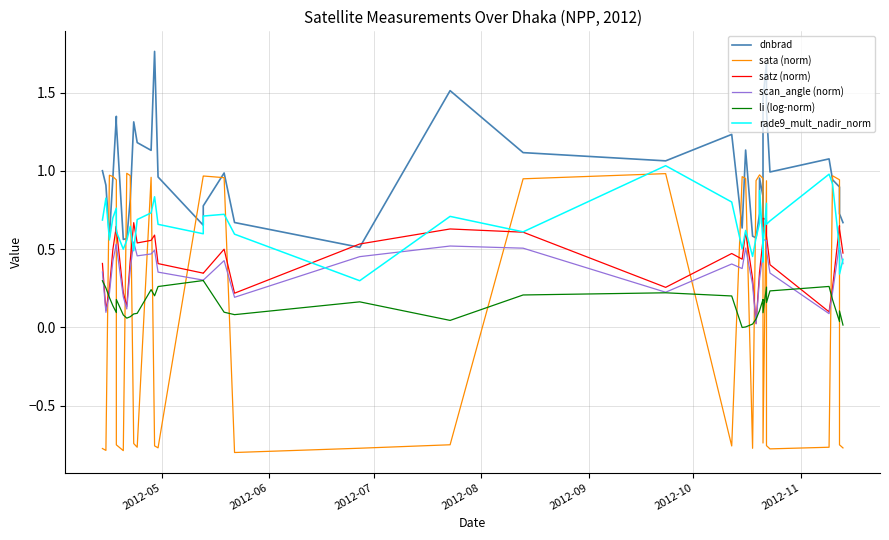

Which series has the largest range (max minus min)?

sata (norm)